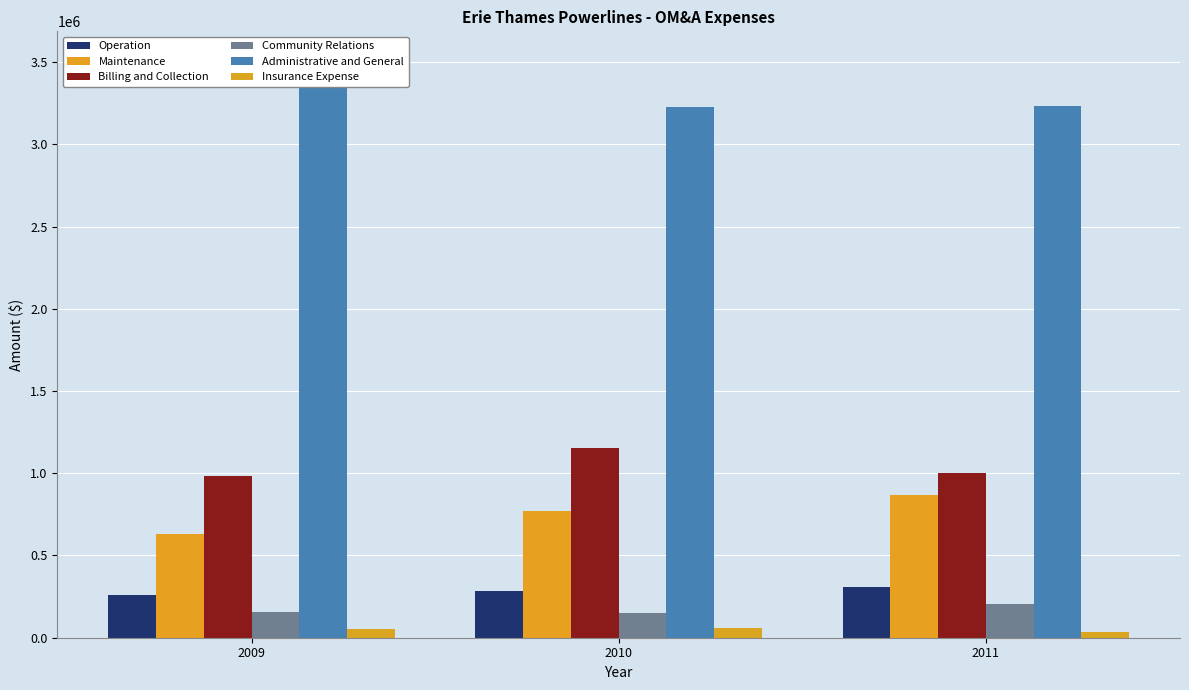

The Maintenance series shows 868332.3 at 2011. True or false?

True